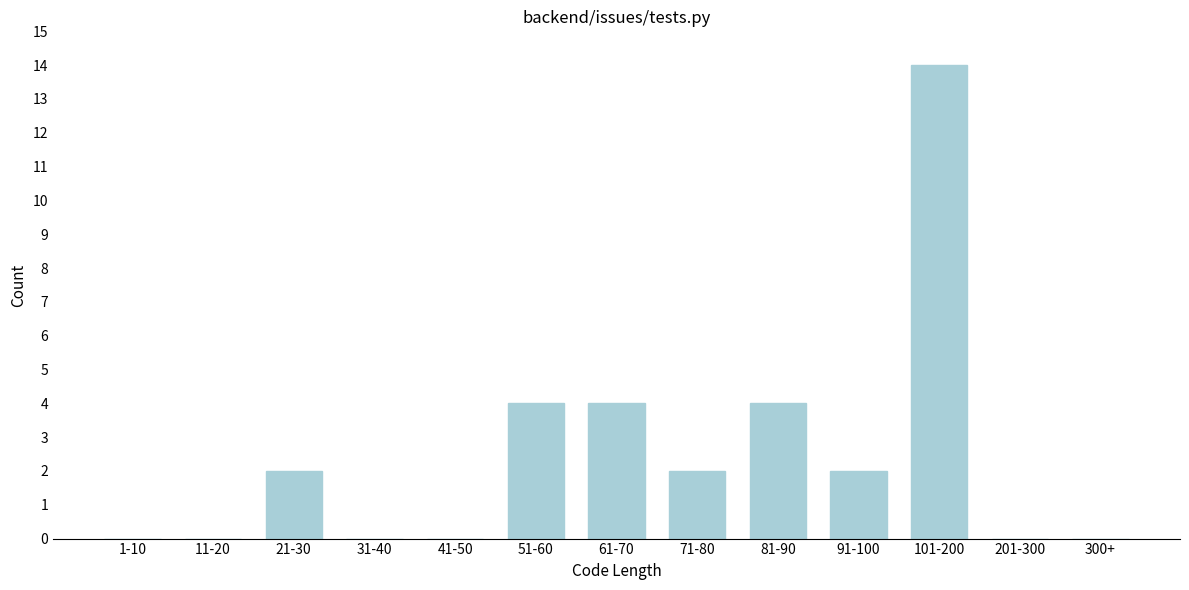

Reading left to right, list all the values displayed in this chart.

1-10=0	11-20=0	21-30=2	31-40=0	41-50=0	51-60=4	61-70=4	71-80=2	81-90=4	91-100=2	101-200=14	201-300=0	300+=0